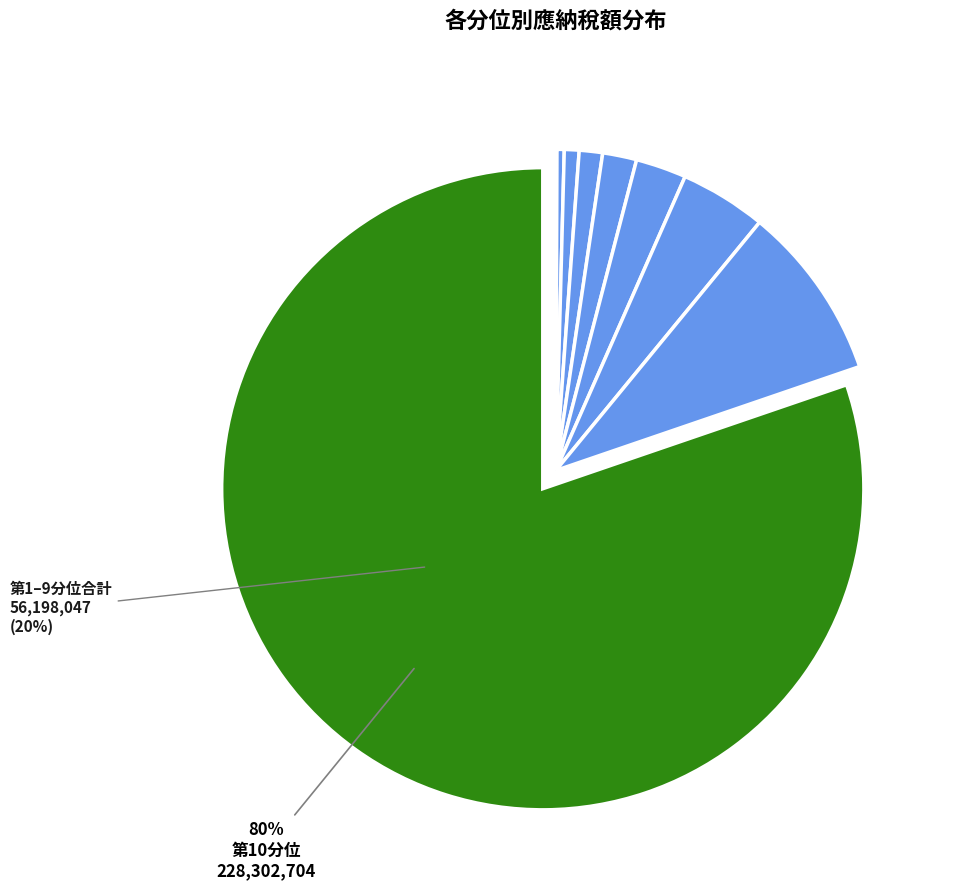

Rank the categories by value from highest to lowest.

第10分位, 第9分位, 第8分位, 第7分位, 第6分位, 第5分位, 第4分位, 第3分位, 第2分位, 第1分位